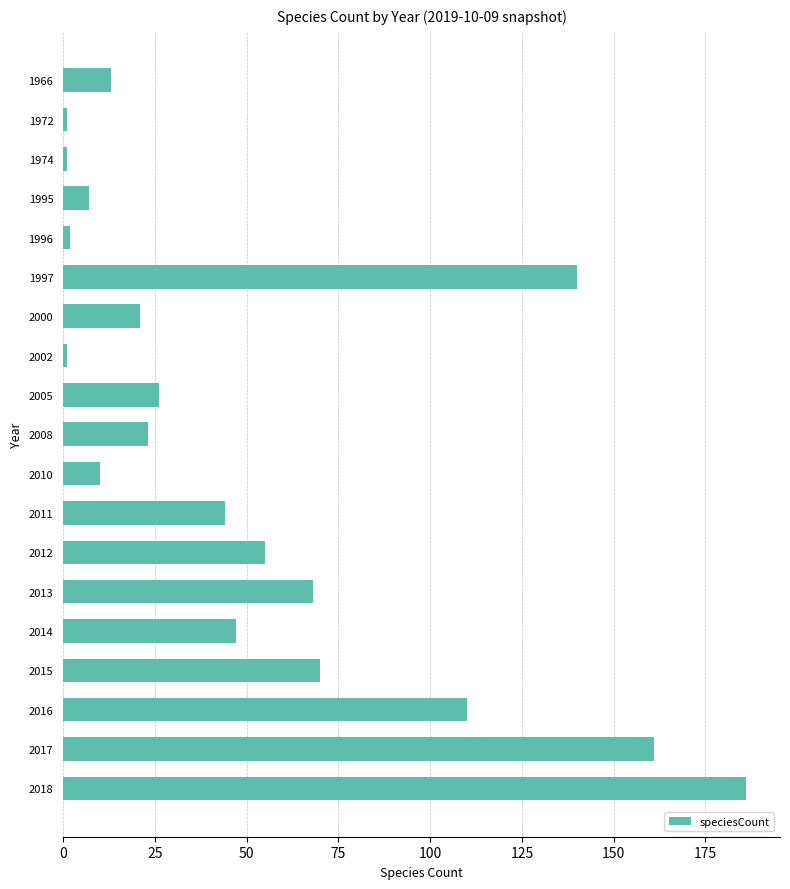

The value at 1995 is 7. True or false?

True